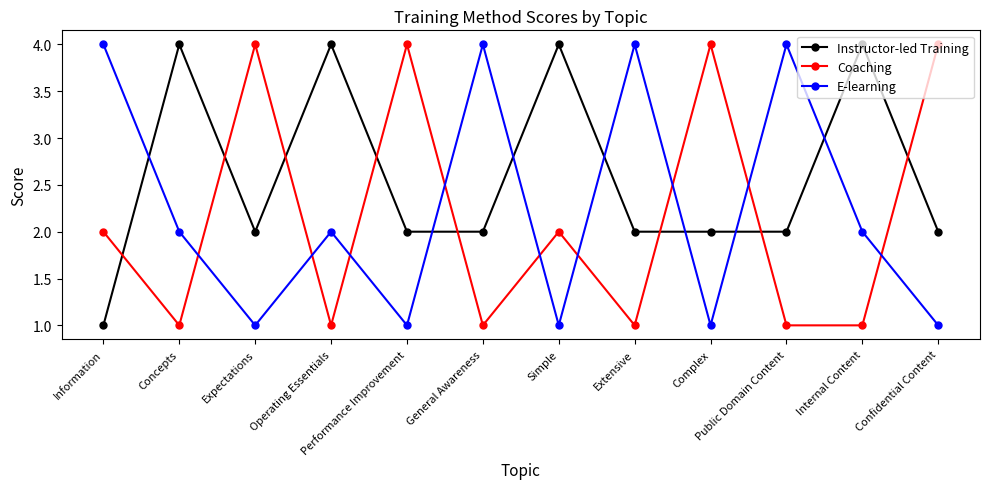

What position from the right is Public Domain Content?

3